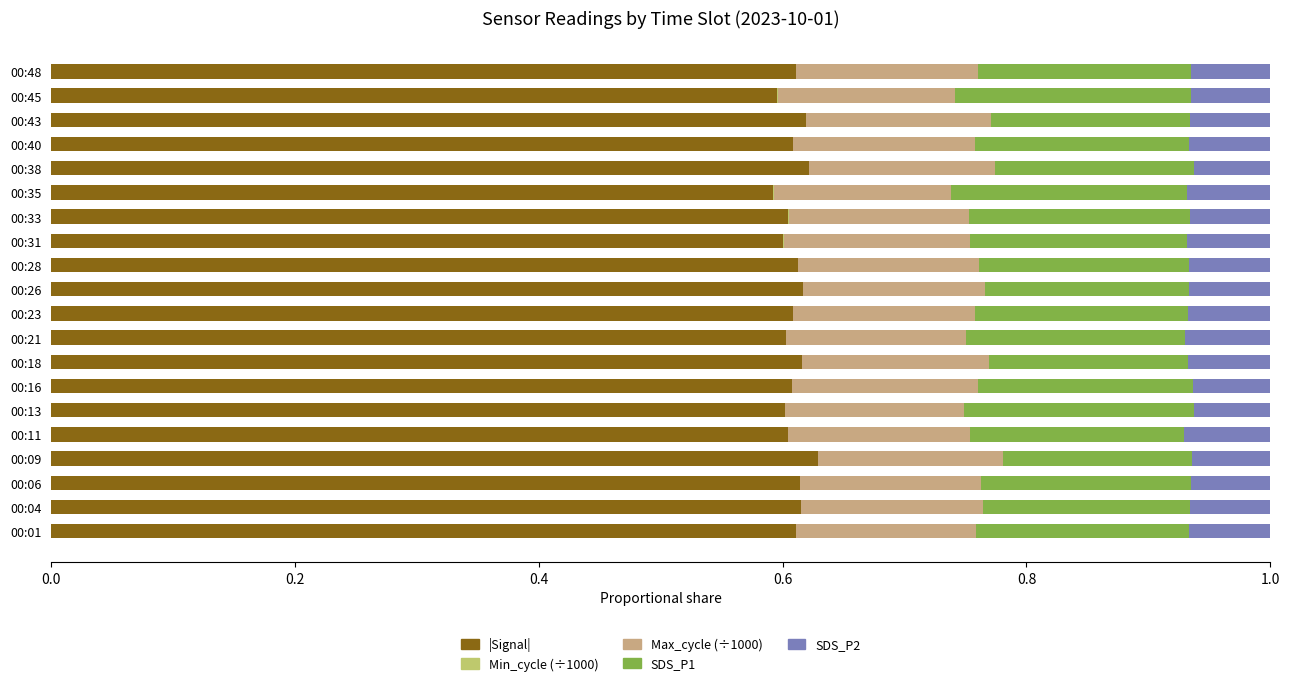

Count the |Signal| values in the range 0 to 1.

20